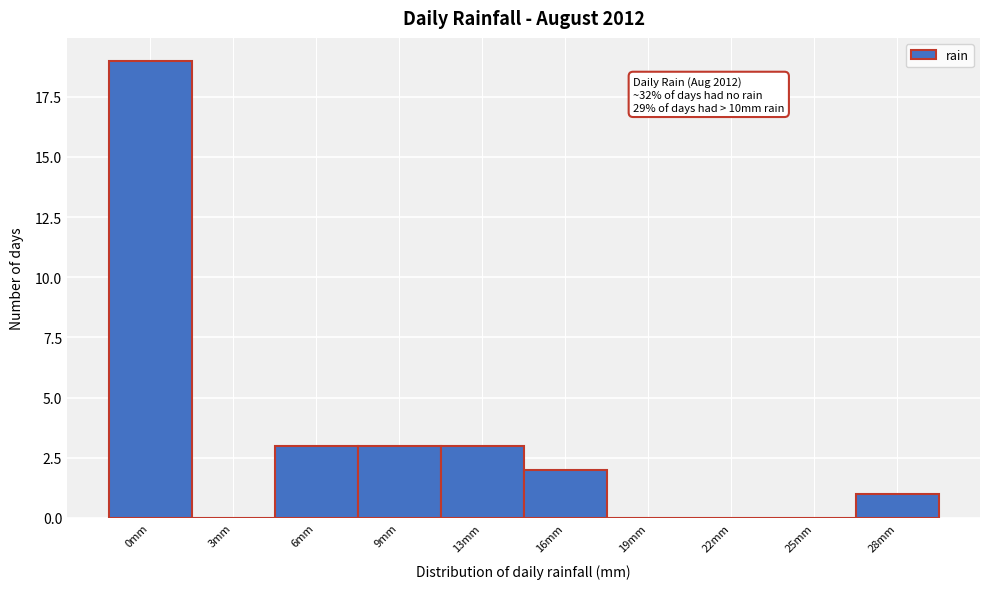

Reading left to right, what are all the values shown in this chart?

0mm=19	3mm=0	6mm=3	9mm=3	13mm=3	16mm=2	19mm=0	22mm=0	25mm=0	28mm=1